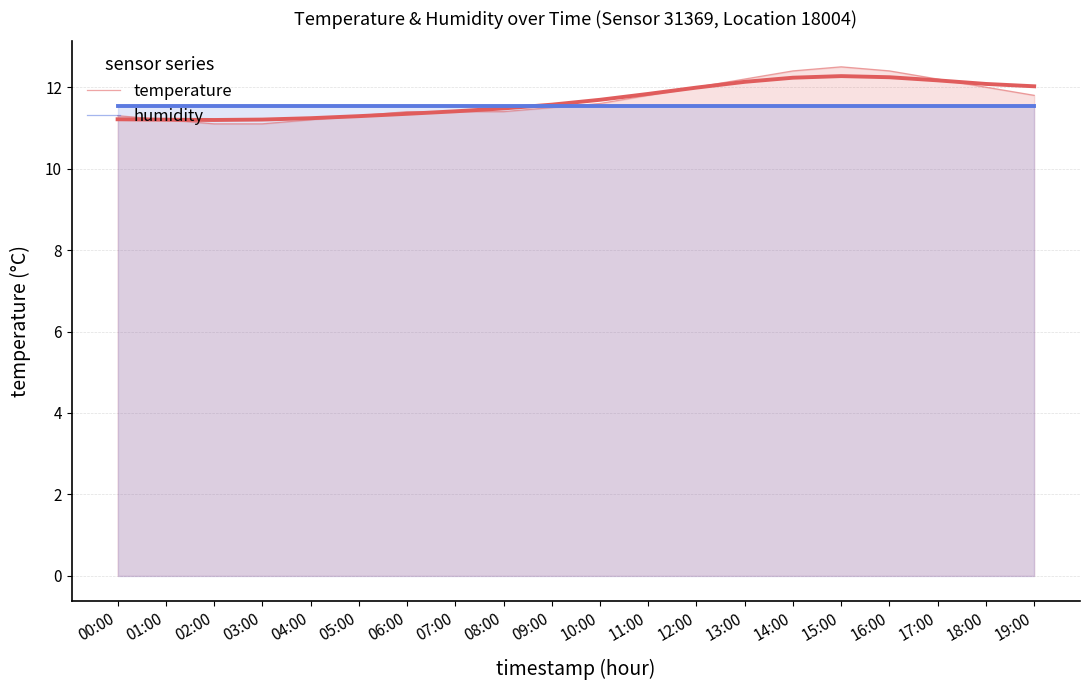

What is the spread (max minus min) of values at 05:00?

0.2